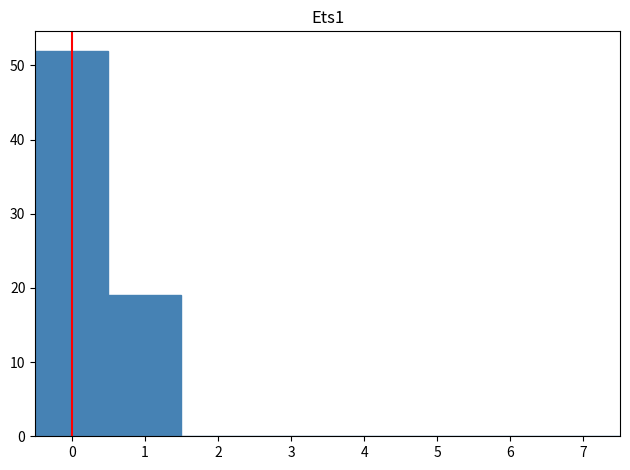

Reading left to right, transcribe this chart: for each bar, give the range it covers on the x-axis and its height. The values are not printed on the chart, so give them approximately, as read against the axis.

-0.5 to 0.5: 52
0.5 to 1.5: 19
1.5 to 2.5: 0
2.5 to 3.5: 0
3.5 to 4.5: 0
4.5 to 5.5: 0
5.5 to 6.5: 0
6.5 to 7.5: 0